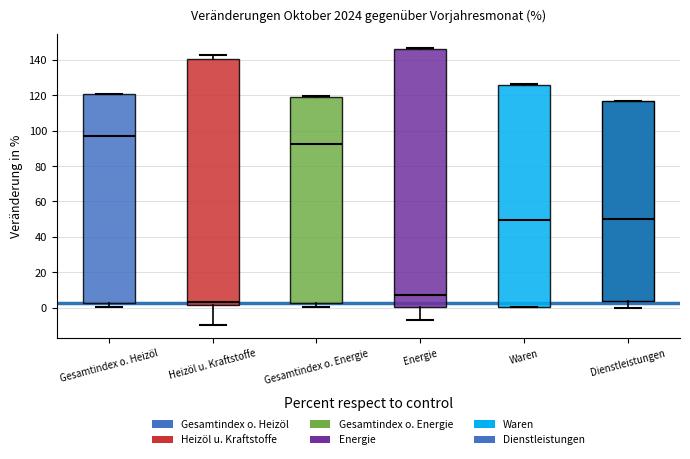

Comparing the boxes themselves (not the whiskers), which one is the tallest?

Energie